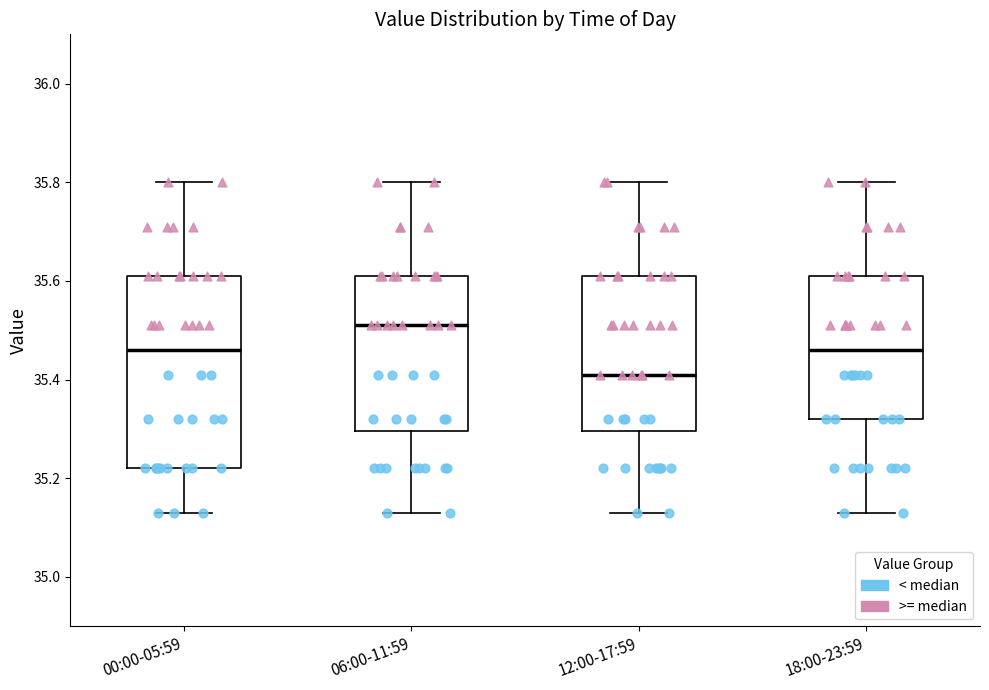

Reading left to right, transcribe this box plot: for each box, give where its median line is, the range the box spans, and where its two whiskers end, as read against the y-axis. The values are not printed on the chart, so give them approximately, as read against the axis.

00:00-05:59: median 35.46, box 35.22 to 35.62, whiskers 35.14 to 35.80
06:00-11:59: median 35.52, box 35.30 to 35.62, whiskers 35.14 to 35.80
12:00-17:59: median 35.42, box 35.30 to 35.62, whiskers 35.14 to 35.80
18:00-23:59: median 35.46, box 35.32 to 35.62, whiskers 35.14 to 35.80